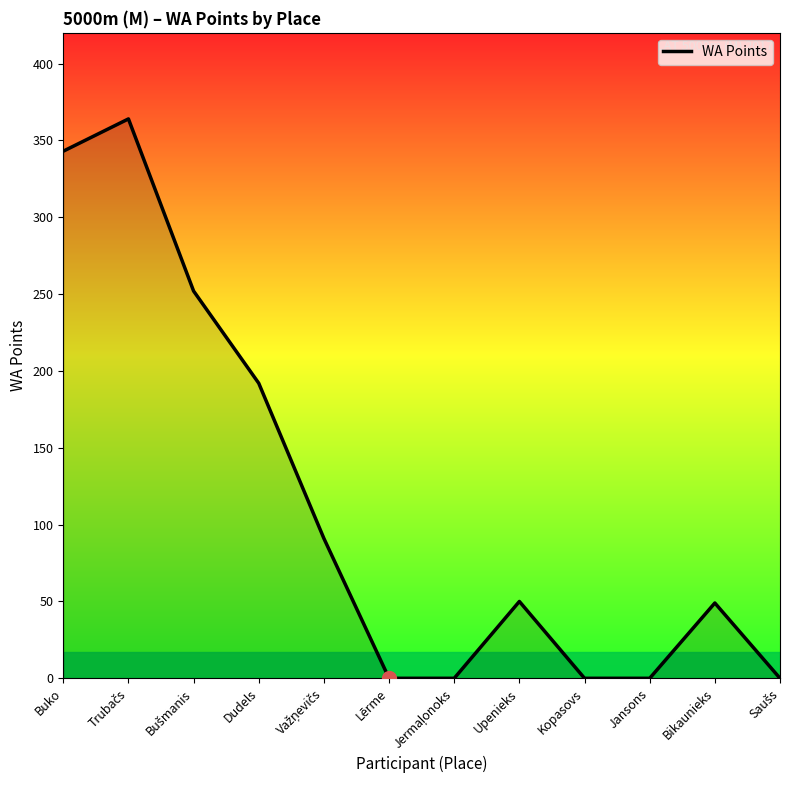

What is the maximum value shown in the chart?

364